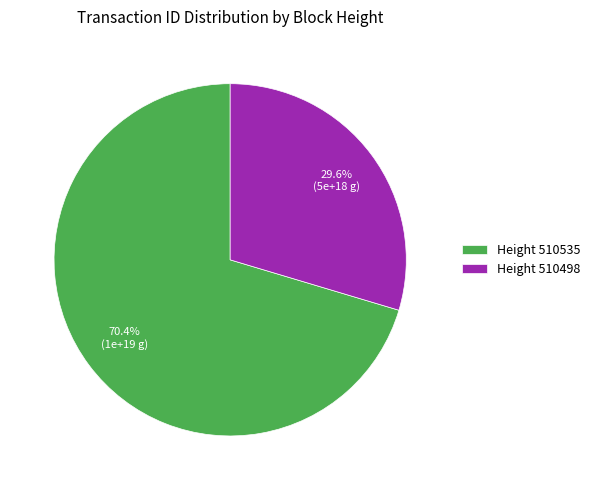

How many slices are in this pie chart?

2